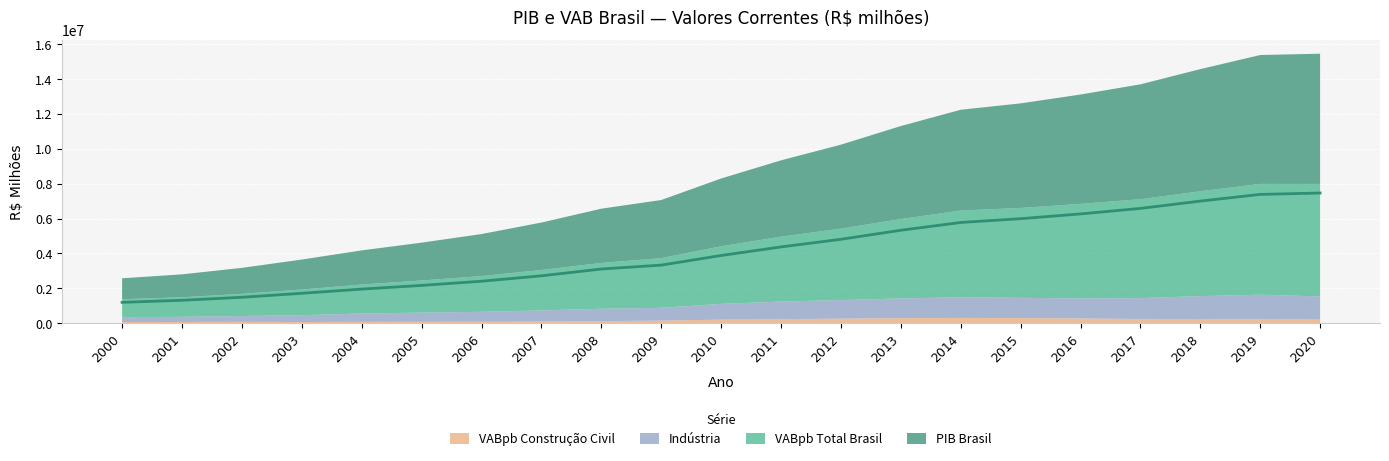

At which label is VABpb BRASIL closest to 3741304?

2011